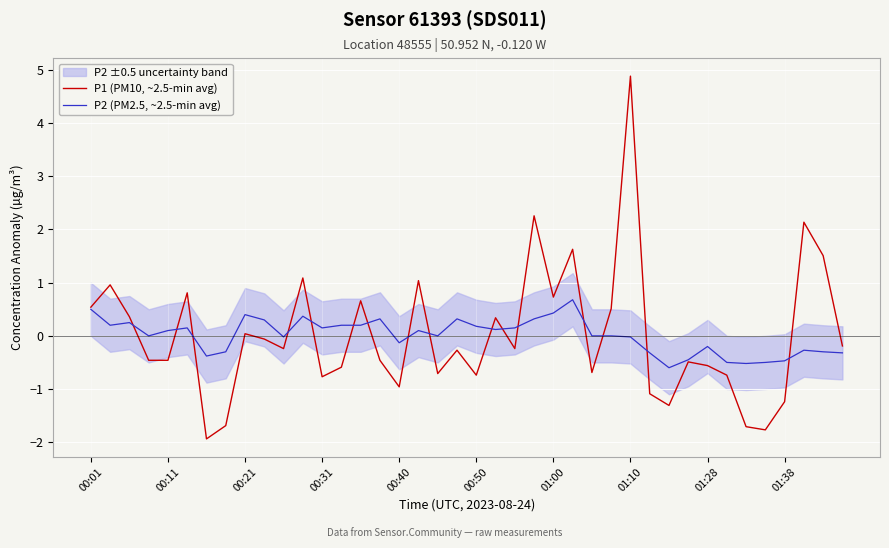

The value of P1 (PM10, ~2.5-min avg) at 30 is -1.3. True or false?

True